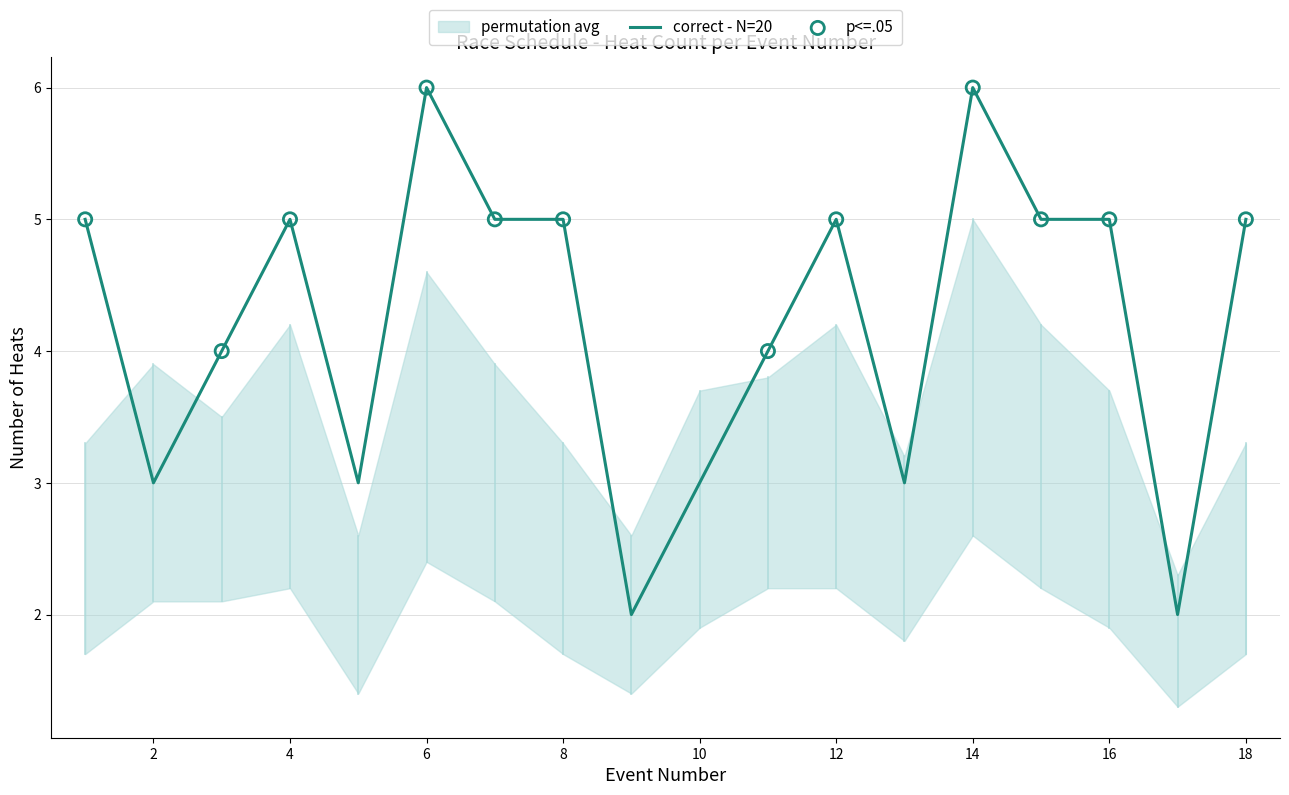

What is the ratio of the value at 11 to the value at 16?

0.8